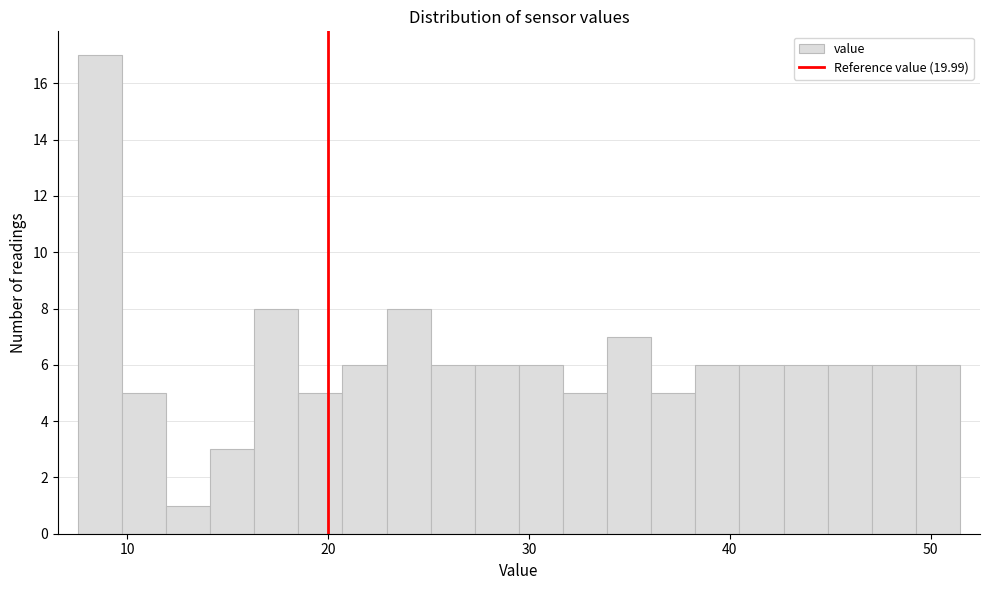

Around what value on the x-axis is the tallest bar? Give the approximate position of its centre, as read against the axis.

9